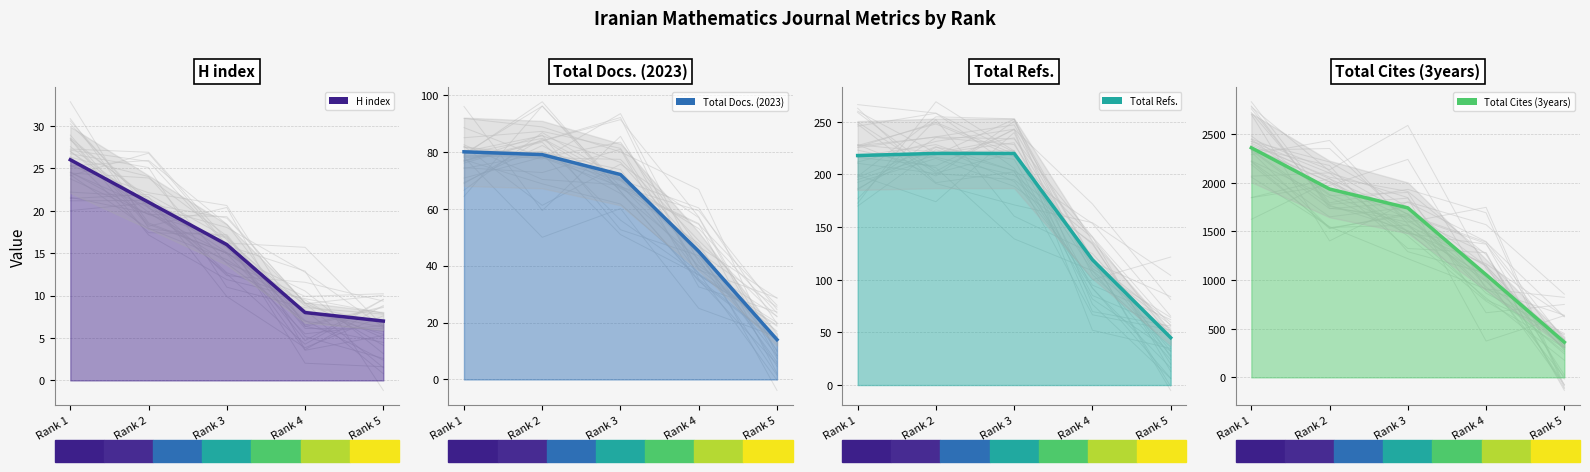

List the labels in order of H index value, smallest first.

Rank 5, Rank 4, Rank 3, Rank 2, Rank 1